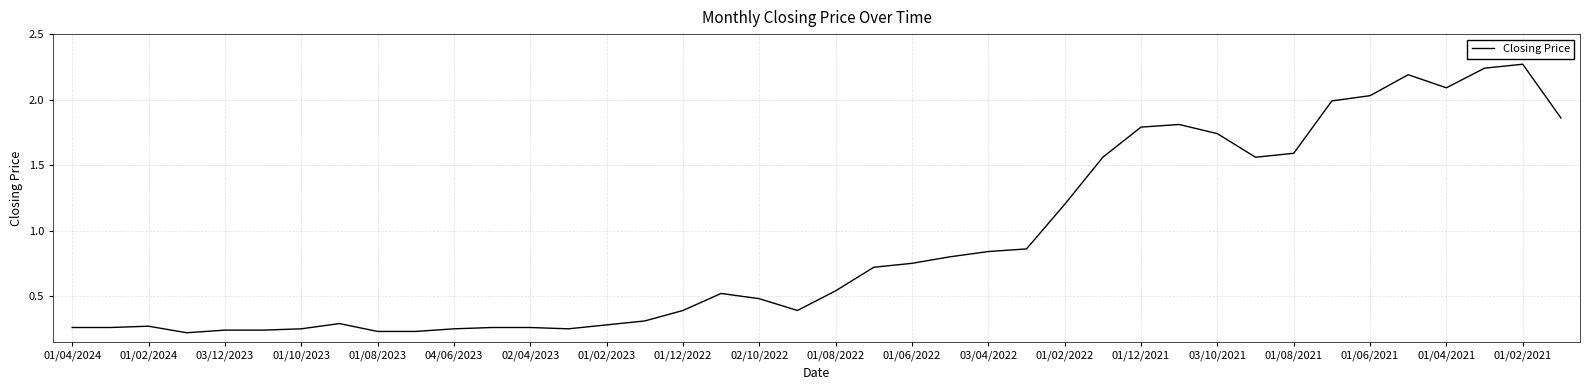

How many lines are shown in the chart?

1